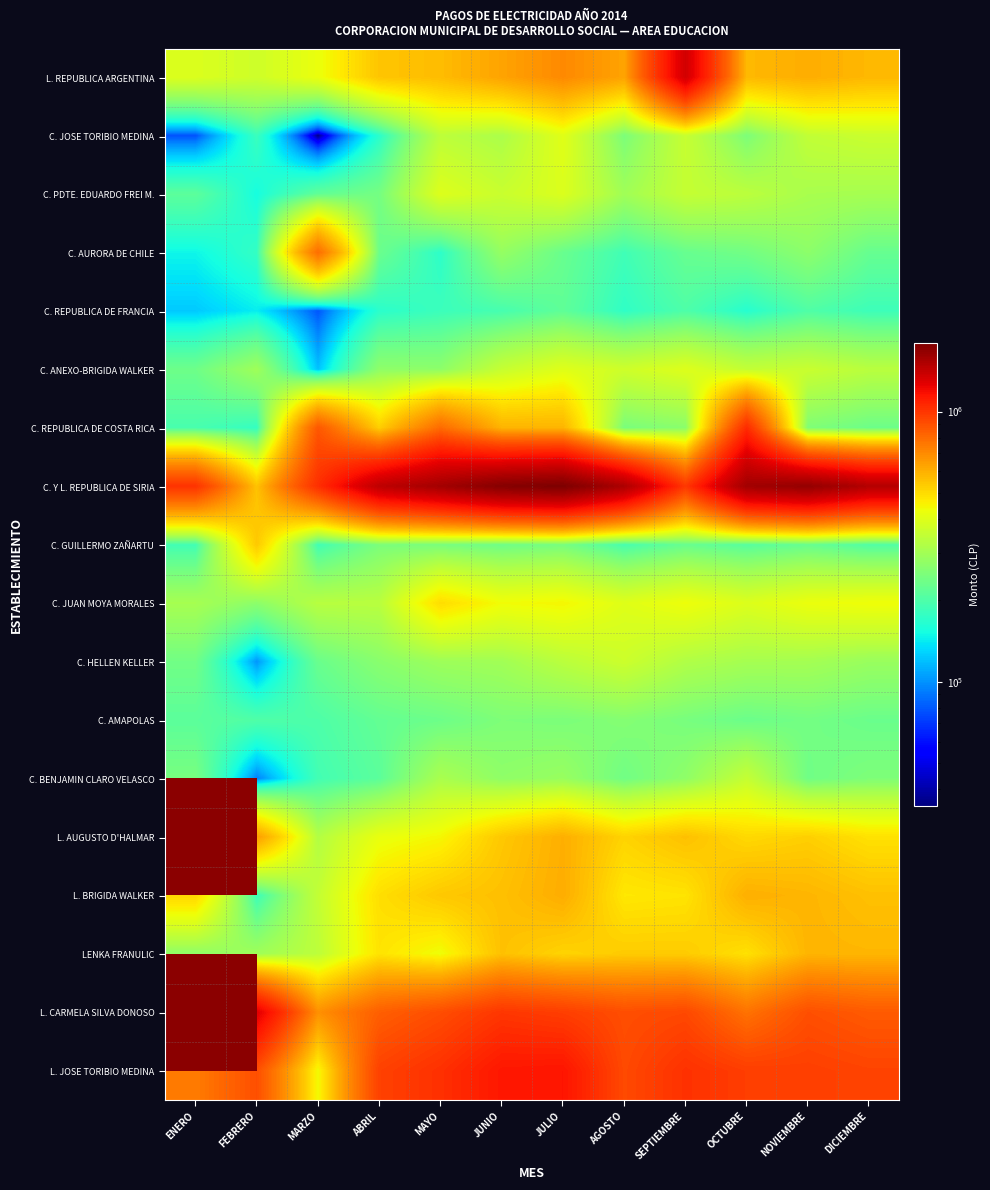

At which label does C. PDTE. EDUARDO FREI M. reach its minimum?

FEBRERO